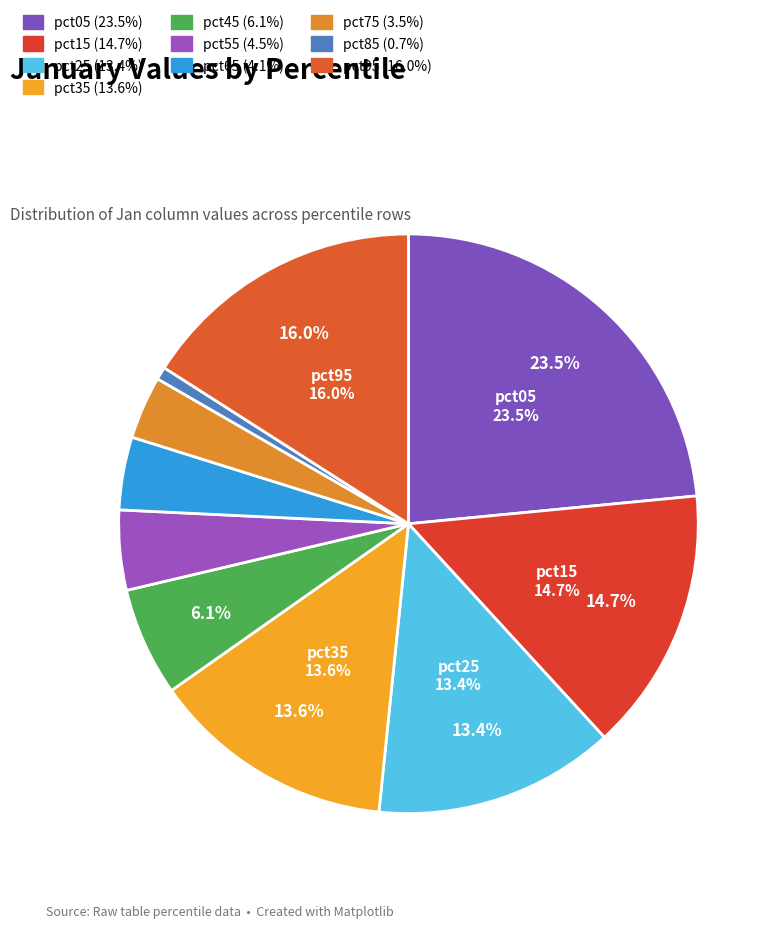

Is there any slice that represents more than half of the pie?

No